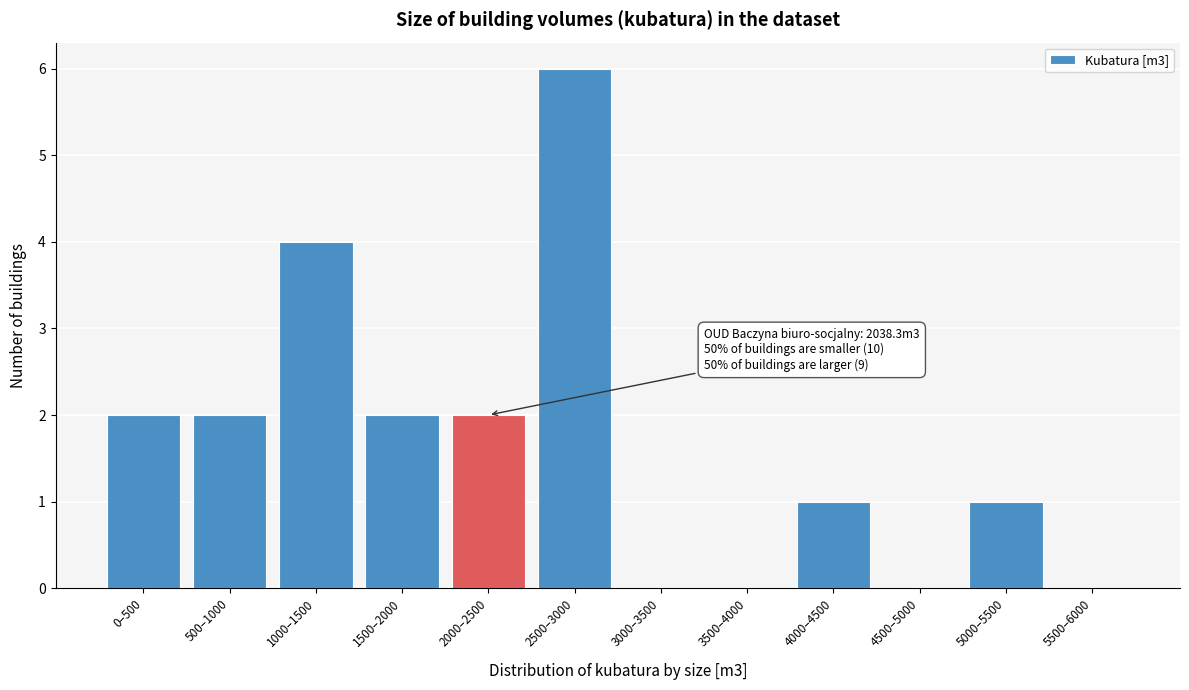

Reading right to left, transcribe all the data shown in this chart.

5500–6000=0	5000–5500=1	4500–5000=0	4000–4500=1	3500–4000=0	3000–3500=0	2500–3000=6	2000–2500=2	1500–2000=2	1000–1500=4	500–1000=2	0–500=2